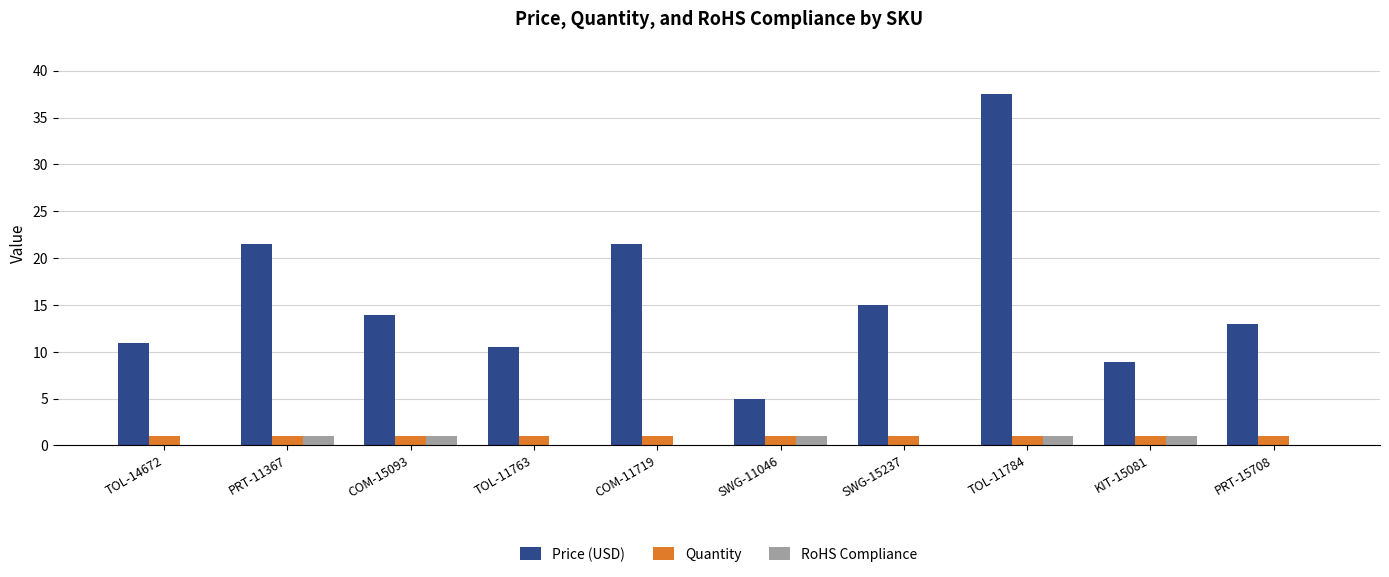

How many distinct data groups are displayed?

3